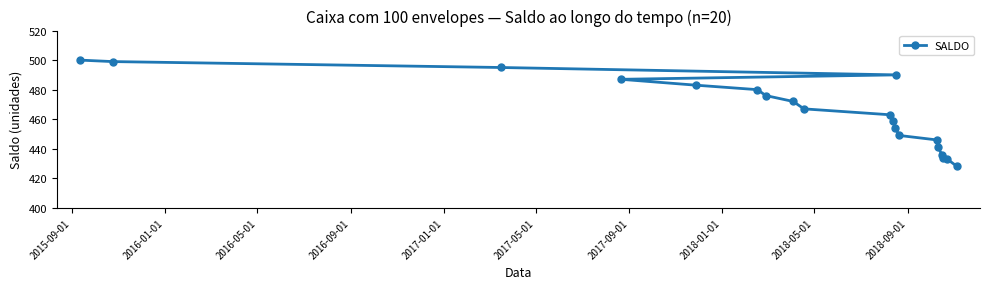

Reading left to right, what are all the values shown in this chart?

500	499	495	487	483	480	476	472	467	463	459	454	490	449	446	441	436	434	433	428